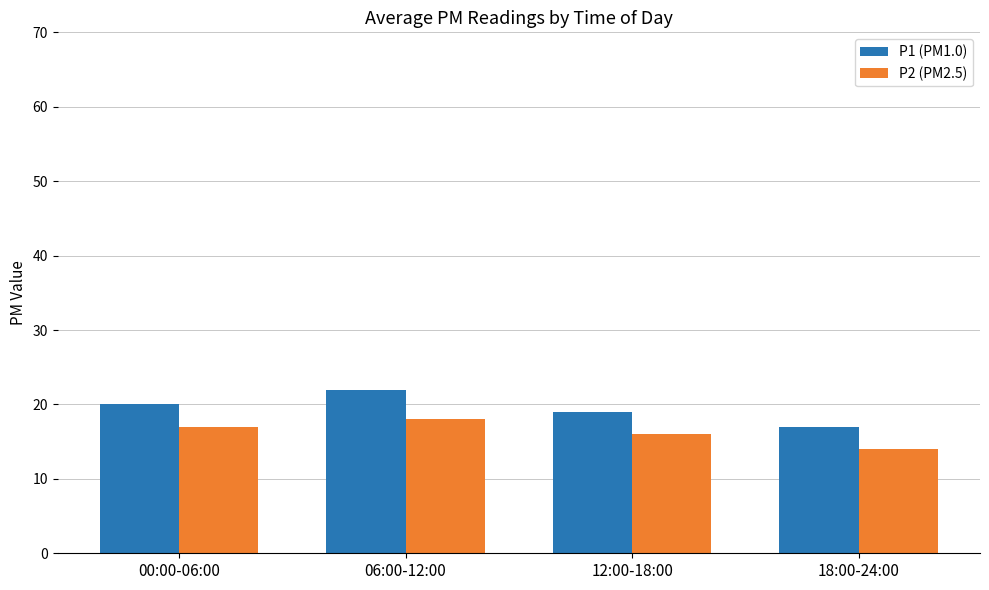

What is the label of the 1st bar from the left?

00:00-06:00